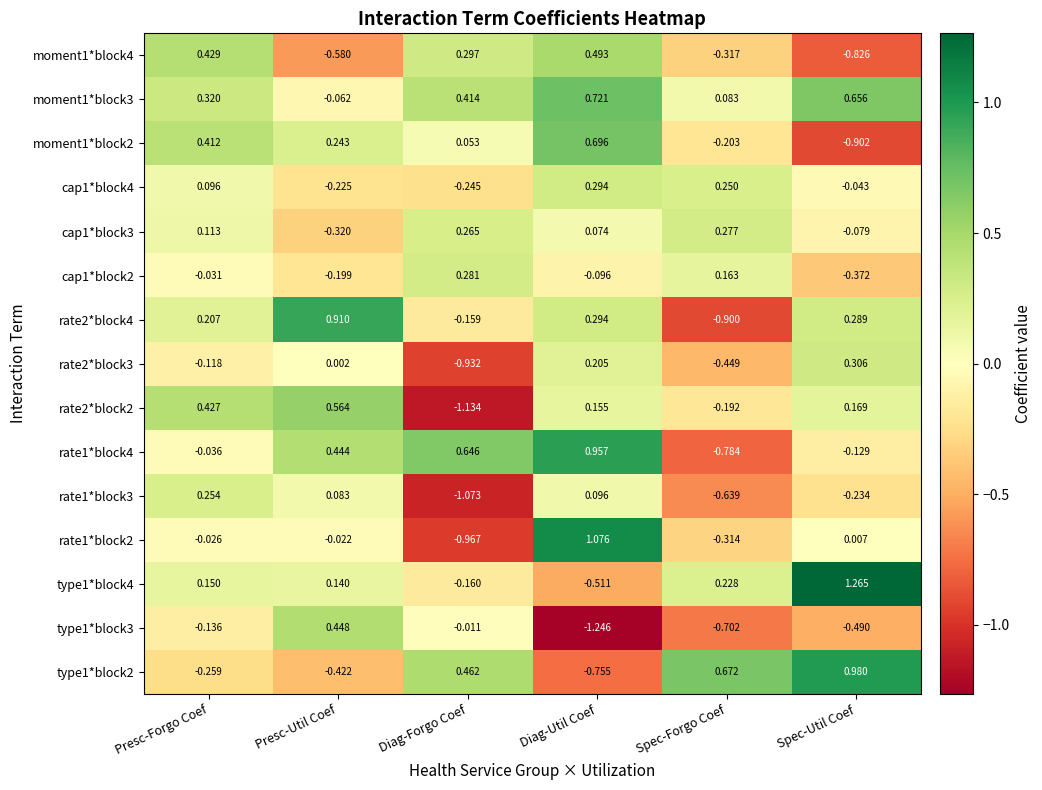

What is the total value across all series at Diag-Util Coef?

2.5